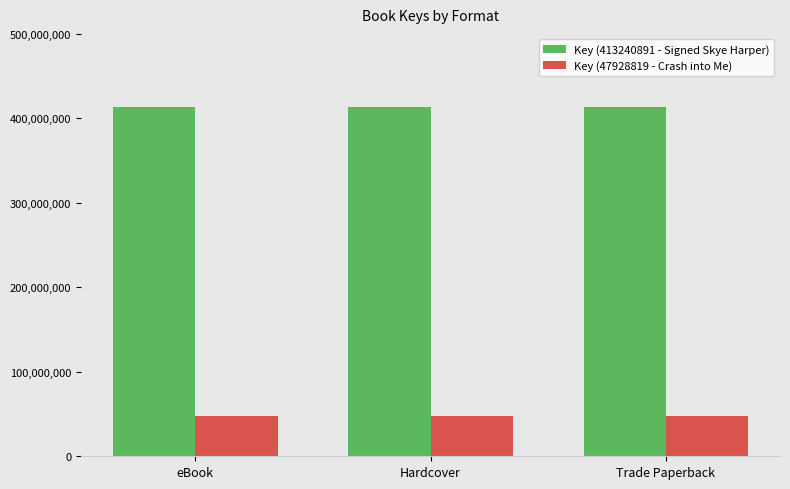

Reading right to left, transcribe all the data shown in this chart.

Key (413240891 - Signed Skye Harper): Trade Paperback=413240891	Hardcover=413240891	eBook=413240891
Key (47928819 - Crash into Me): Trade Paperback=47928819	Hardcover=47928819	eBook=47928819